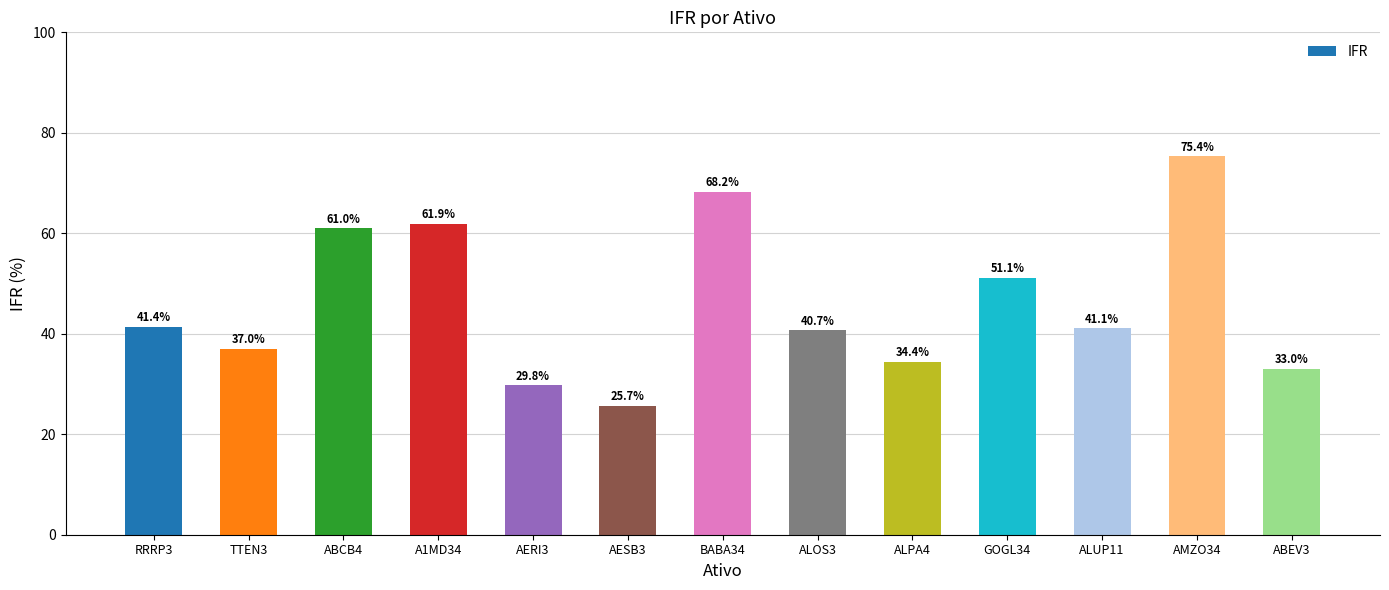

Between BABA34 and GOGL34, which is larger?

BABA34